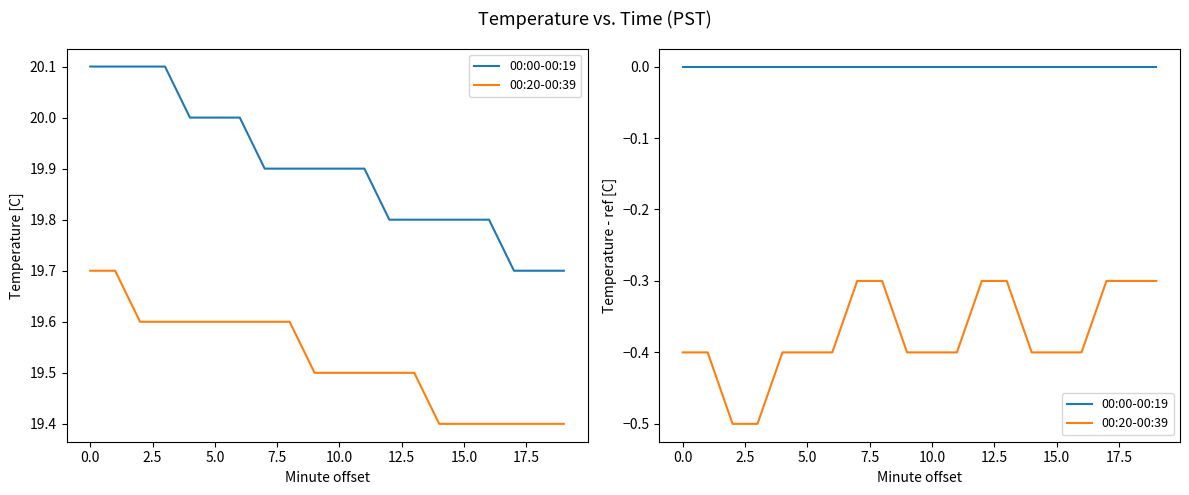

True or false: 00:00-00:19 and 00:20-00:39 intersect in this chart.

False